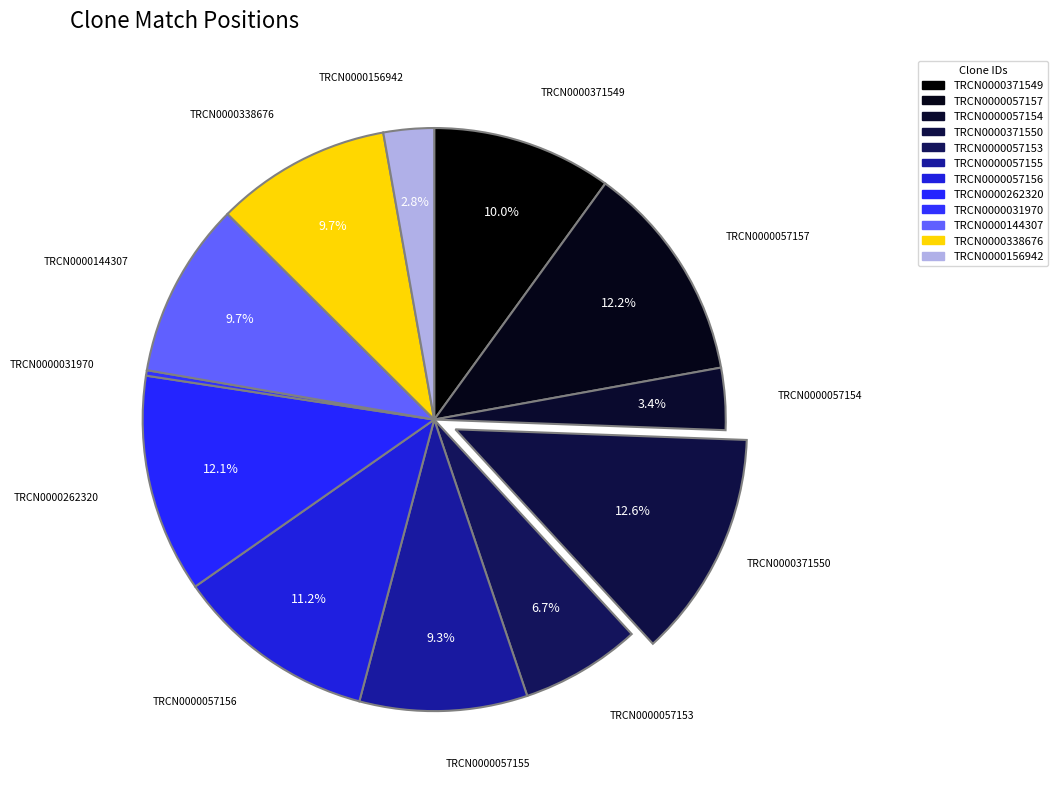

How many slices are in this pie chart?

12